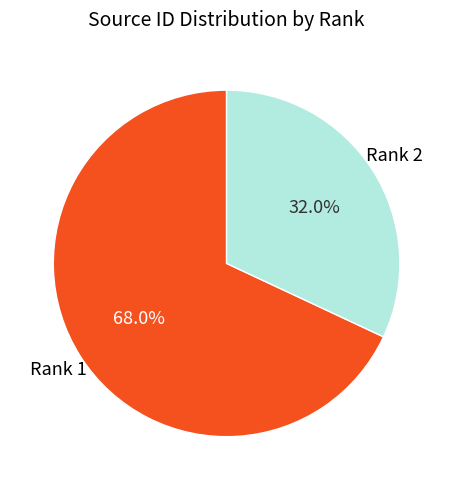

Which slice is the largest?

Rank 1